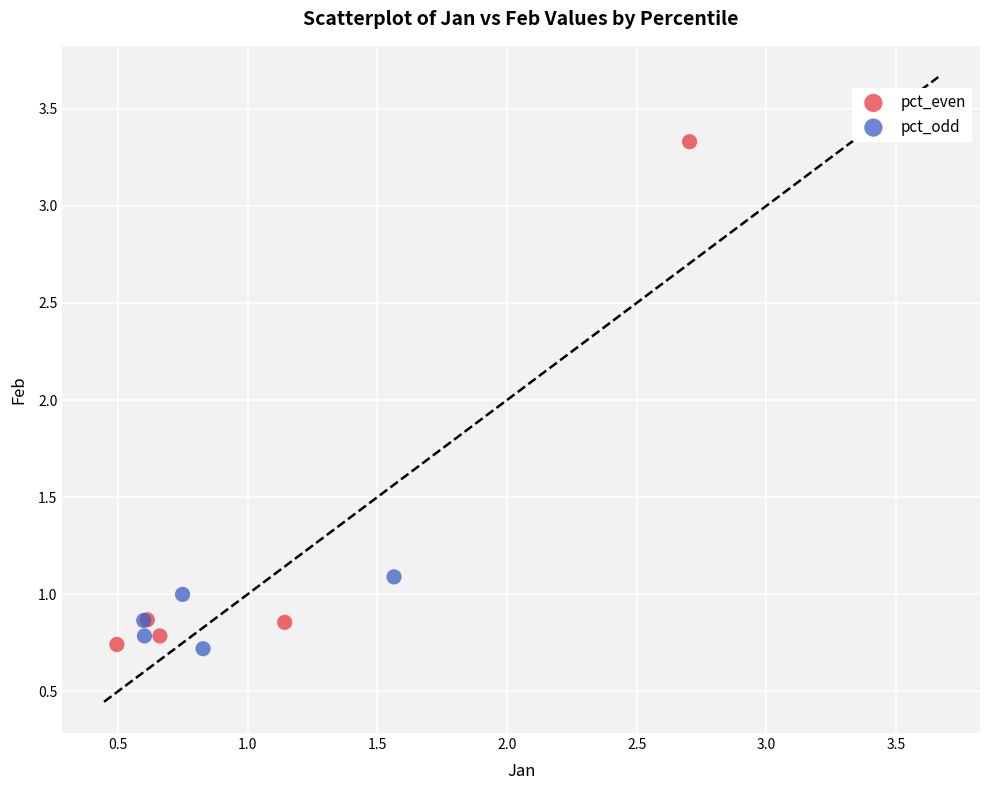

Which series has the largest Y range (max minus min)?

pct_even